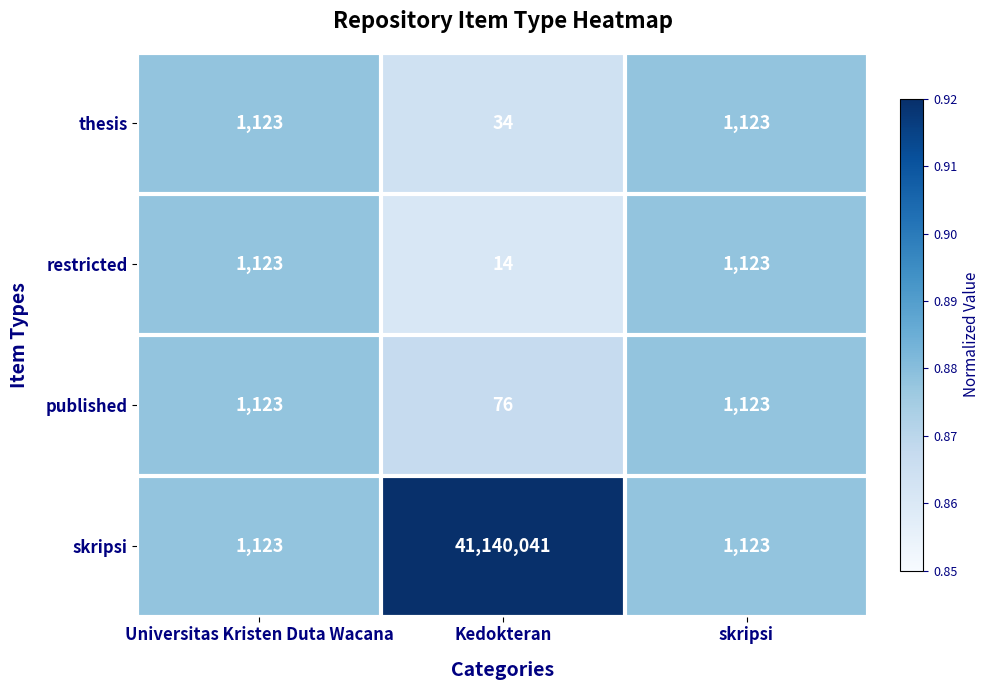

Reading left to right, what are all the values shown in this chart?

thesis: Universitas Kristen Duta Wacana=1123	Kedokteran=34	skripsi=1123
restricted: Universitas Kristen Duta Wacana=1123	Kedokteran=14	skripsi=1123
published: Universitas Kristen Duta Wacana=1123	Kedokteran=76	skripsi=1123
skripsi: Universitas Kristen Duta Wacana=1123	Kedokteran=41140041	skripsi=1123